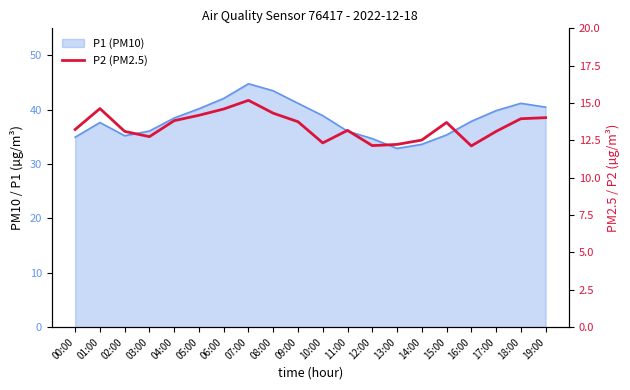

What is the label of the 18th point from the right?

02:00